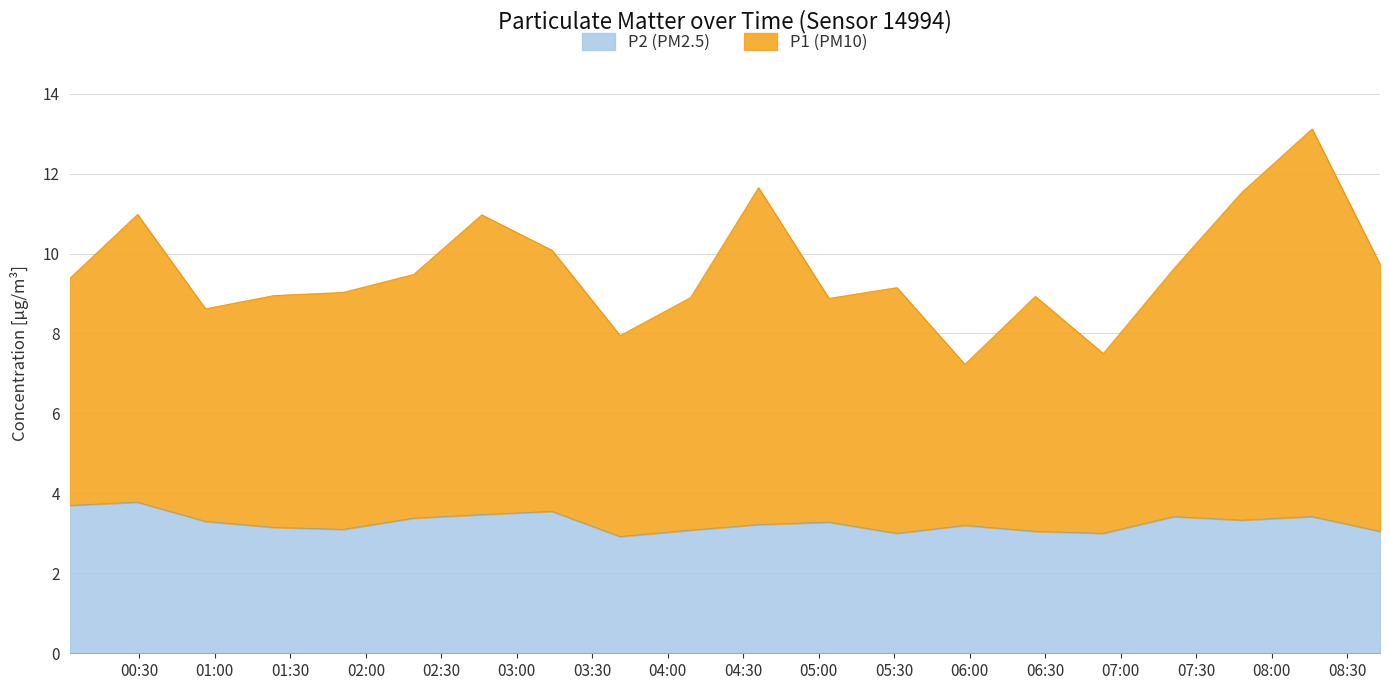

What is the sum of the P2 values at 08:16 and 04:09?

6.5